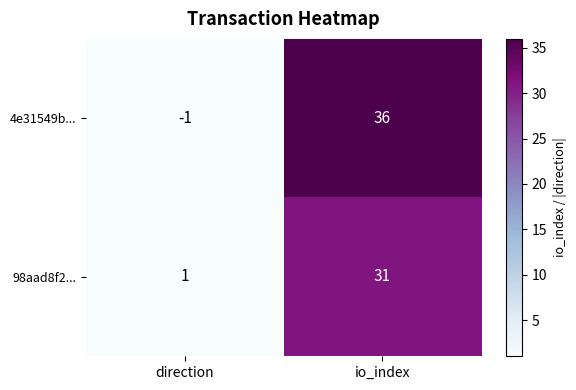

List the series in order of their overall mean, highest first.

4e31549b..., 98aad8f2...